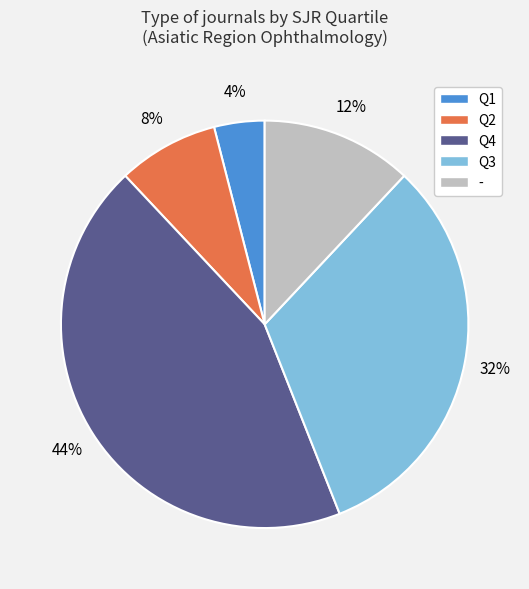

Count the number of slices in the pie.

5